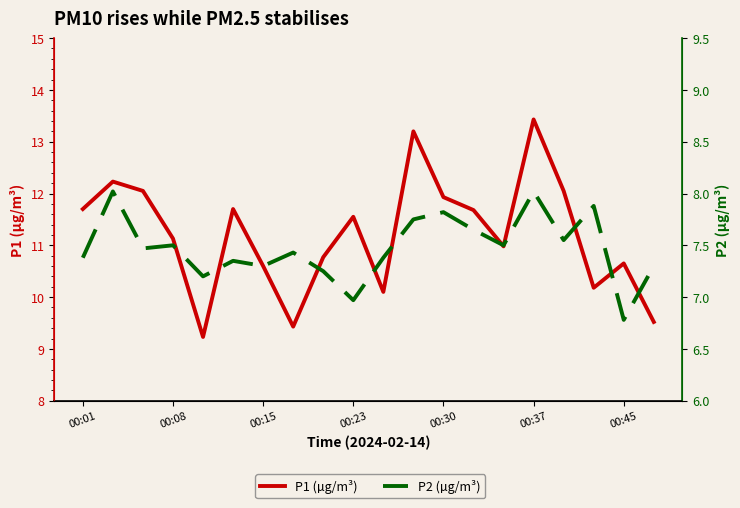

In P2 (µg/m³), how many points are higher than both neighbors (excluding endpoints)?

7